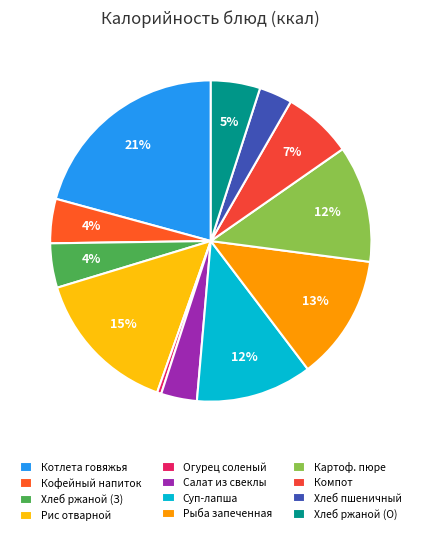

Rank the categories by value from lowest to highest.

огурец соленый, хлеб пшеничный, салат из свеклы, кофейный напиток на молоке, хлеб ржаной (завтрак), хлеб ржаной (обед), компот из сухофруктов, суп-лапша домашняя с птицей, картофельное пюре, рыба запеченная с овощами, рис отварной с маслом, котлета Говяжья Школьная